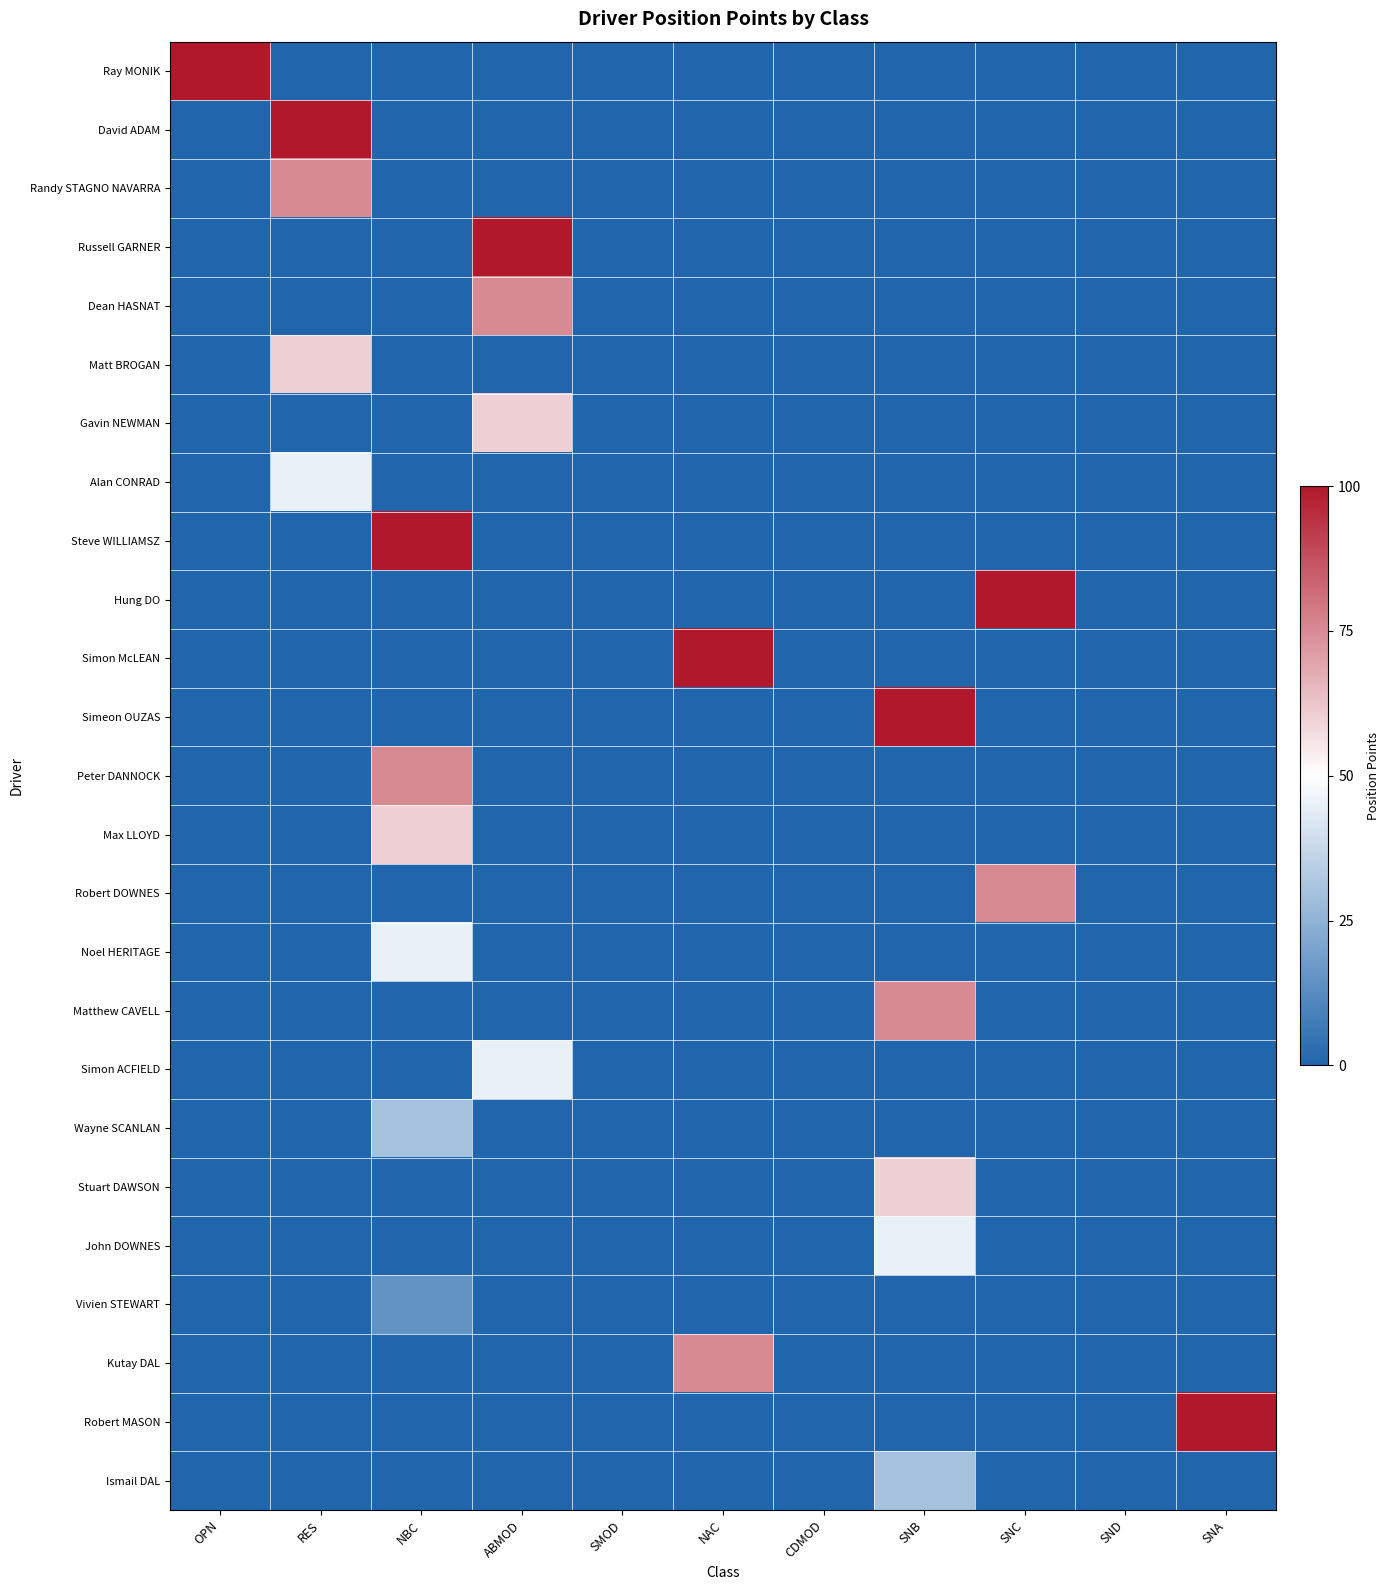

What is the total value across all series at OPN?

-23.0